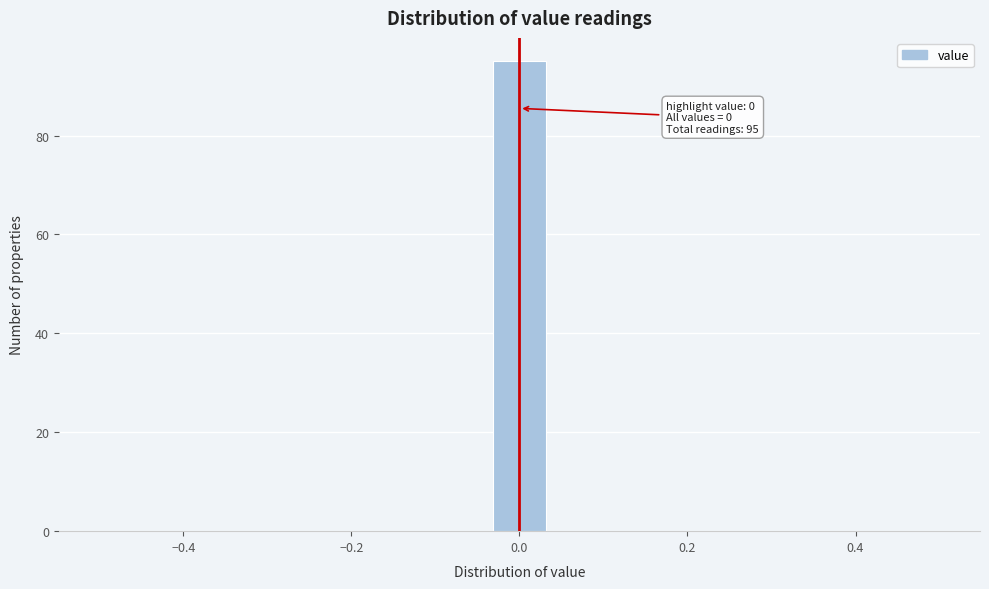

Read against the x-axis, roughly where is the centre of the tallest bar?

0.00